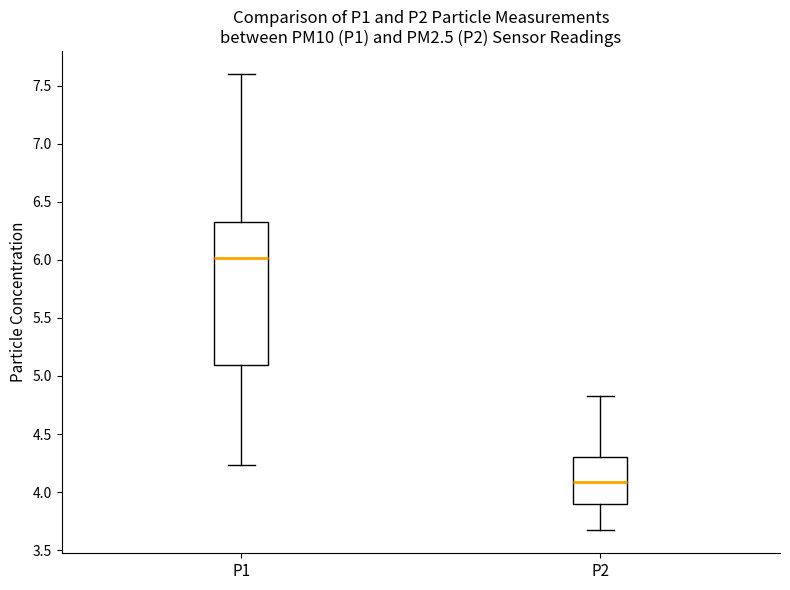

Which box's median line is the highest?

P1